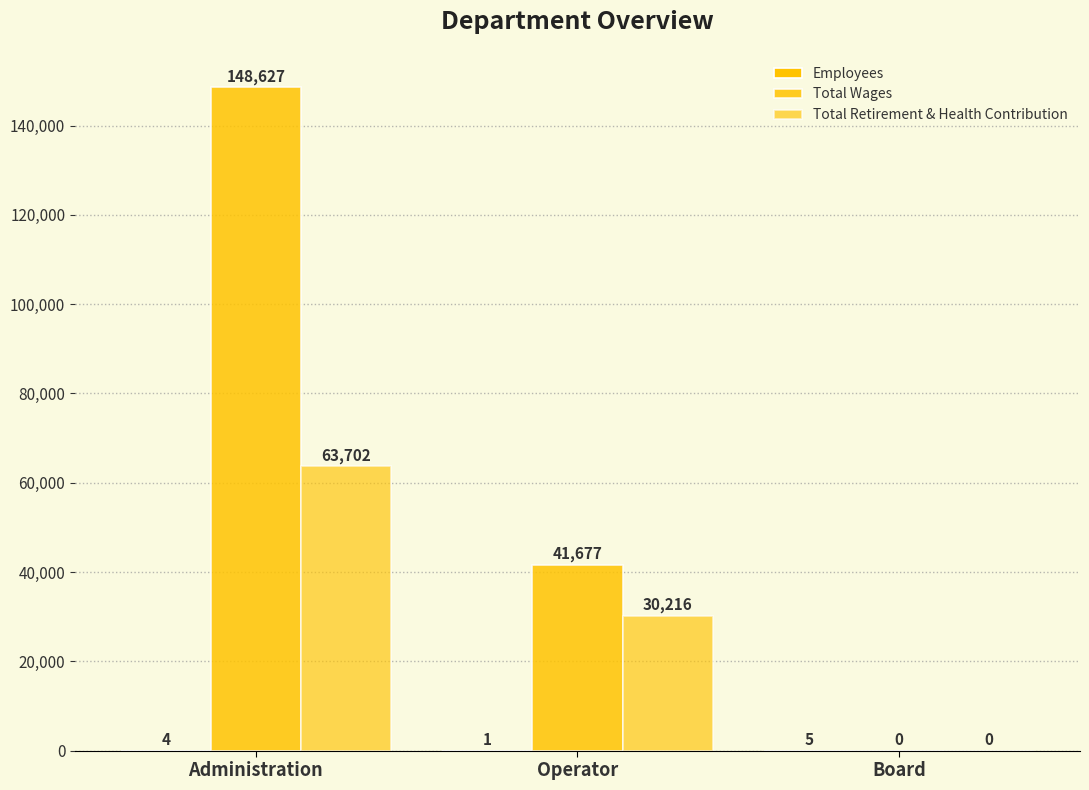

Count the number of data series in this chart.

3